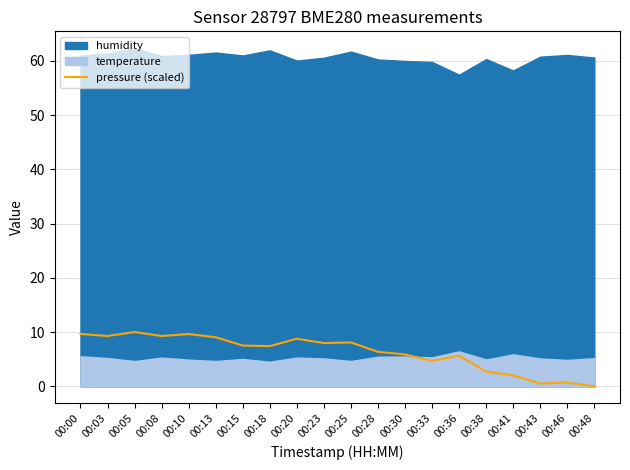

True or false: pressure (scaled) has a value of 3.0 at 00:00.

False